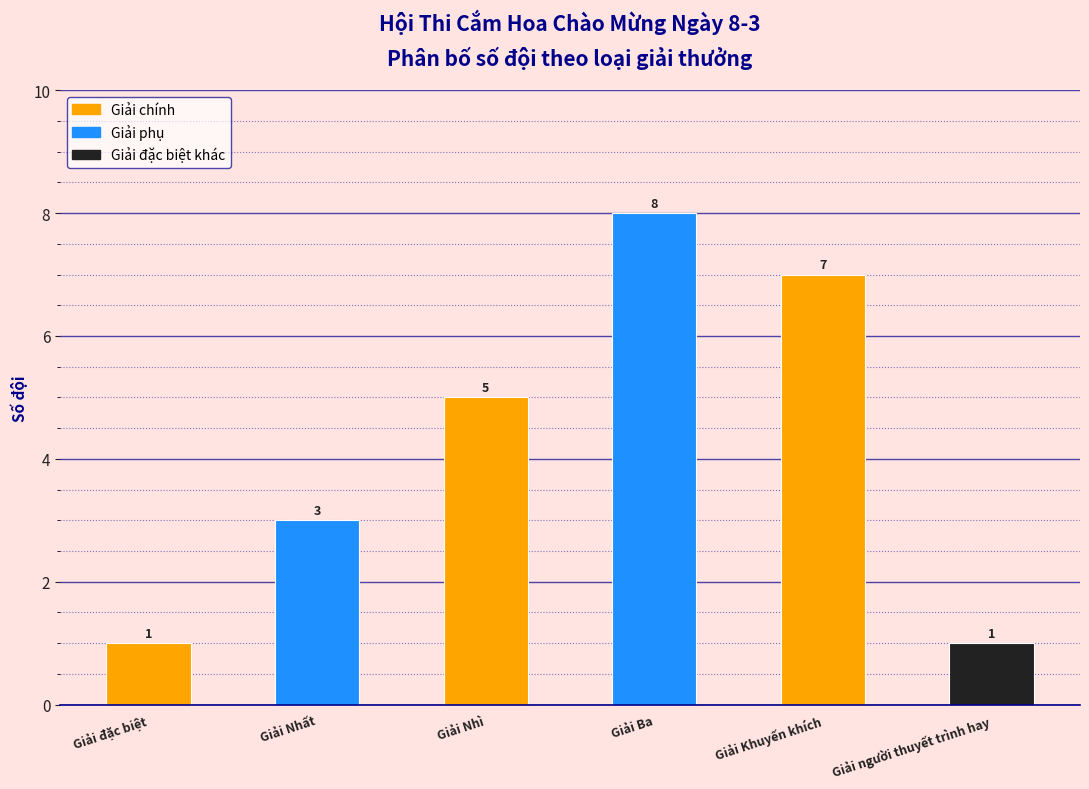

Reading left to right, what are all the values shown in this chart?

Giải đặc biệt=1	Giải Nhất=3	Giải Nhì=5	Giải Ba=8	Giải Khuyến khích=7	Giải người thuyết trình hay=1